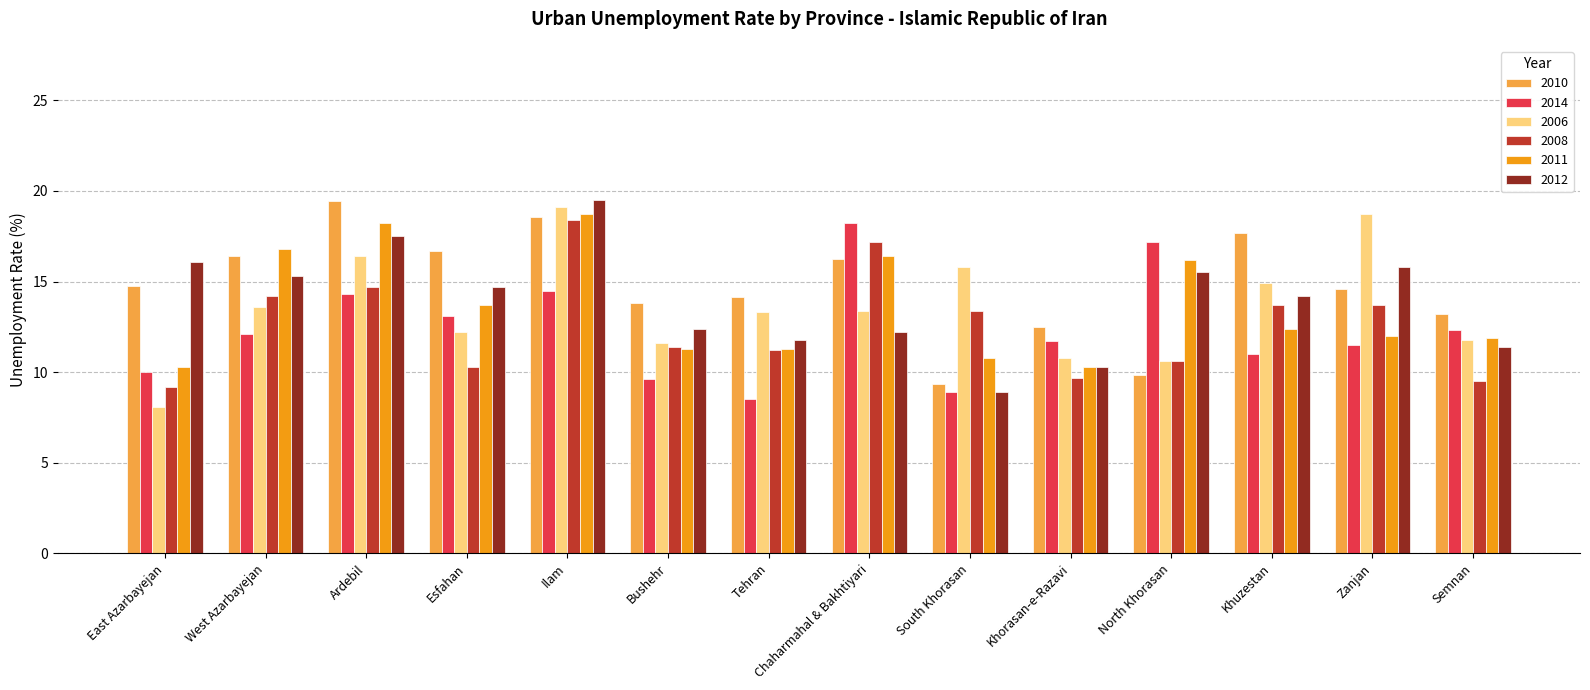

Is it true that 2011 equals 4.2 at Tehran?

False